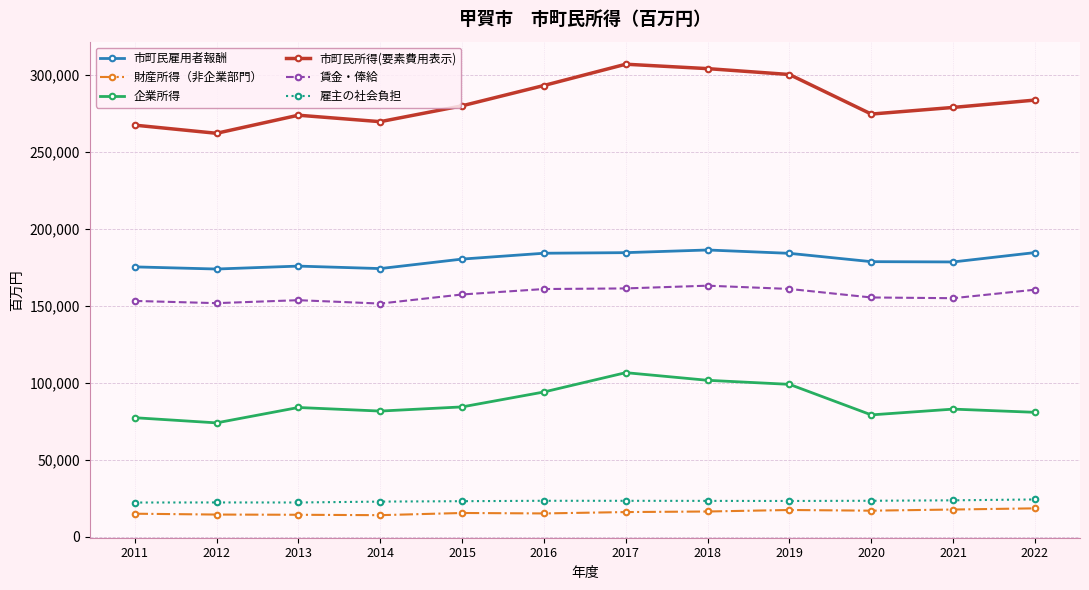

What value does the 財産所得（非企業部門） series have at 2014, to the nearest 10?

13900